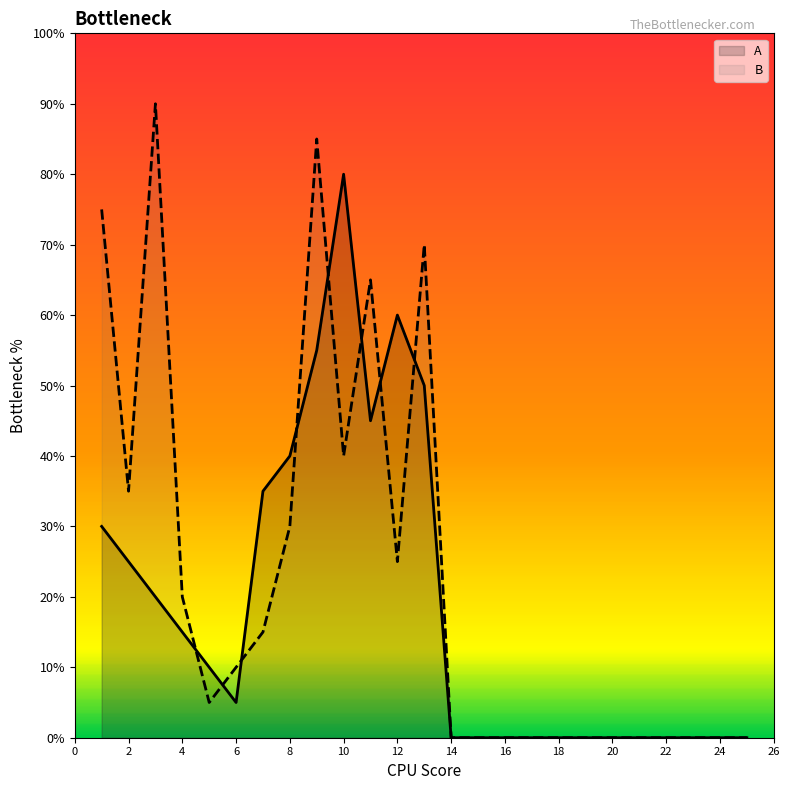

How many intersections are there between A and B?

8